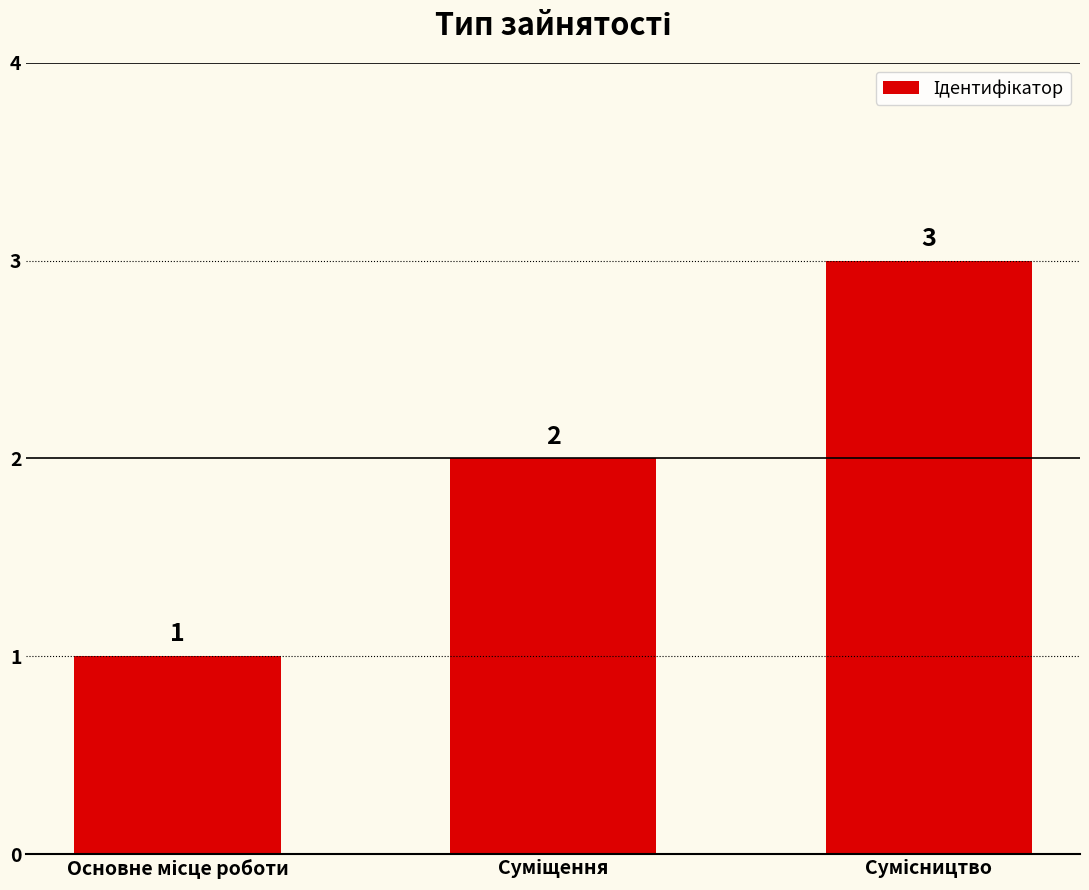

Does the chart contain any negative values?

No